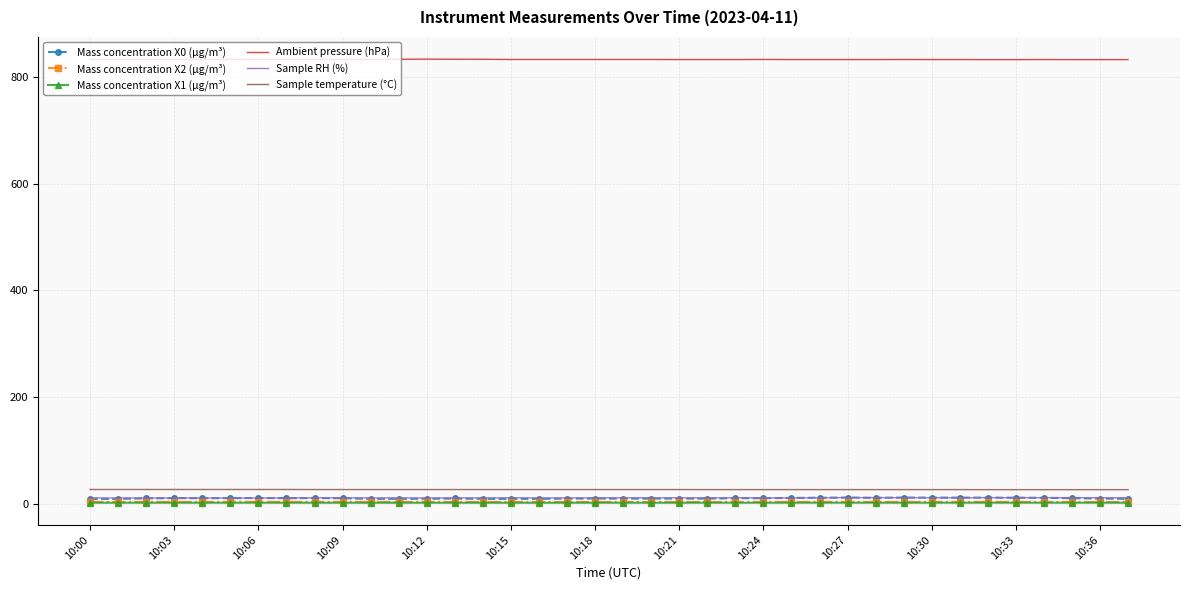

Which series has the largest range (max minus min)?

Mass concentration X0 (μg/m³)